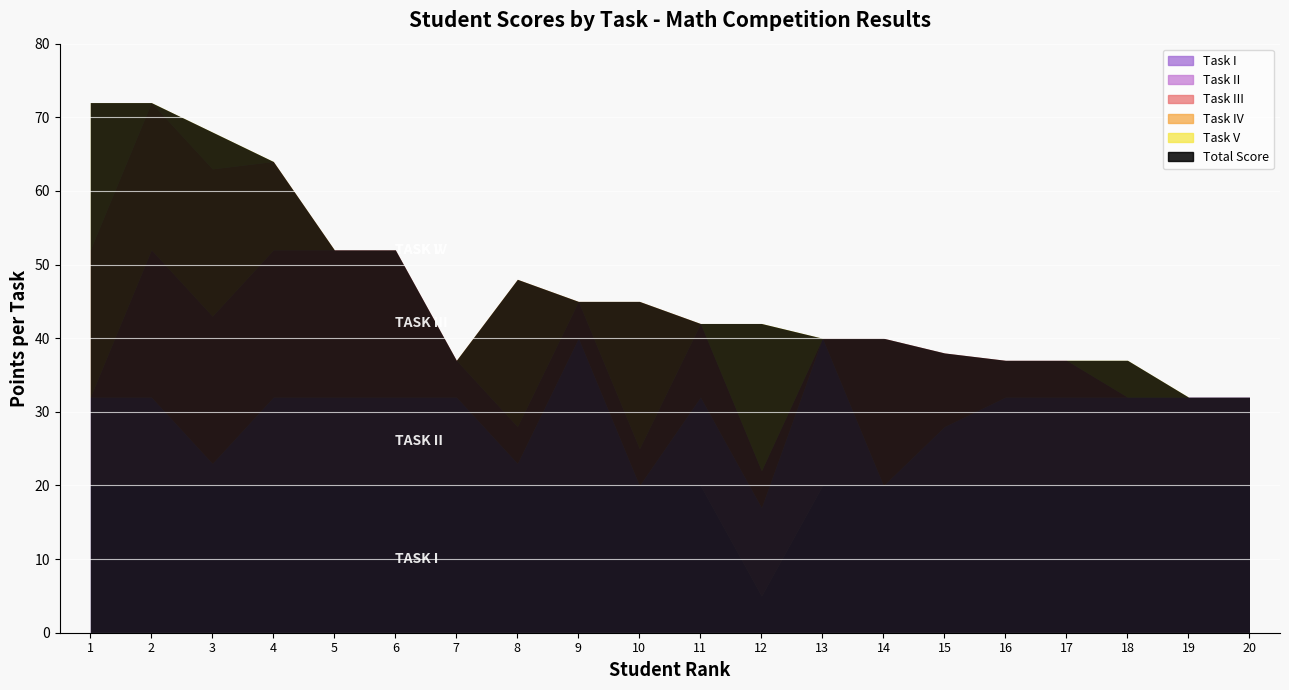

True or false: Task V and Task IV intersect in this chart.

False